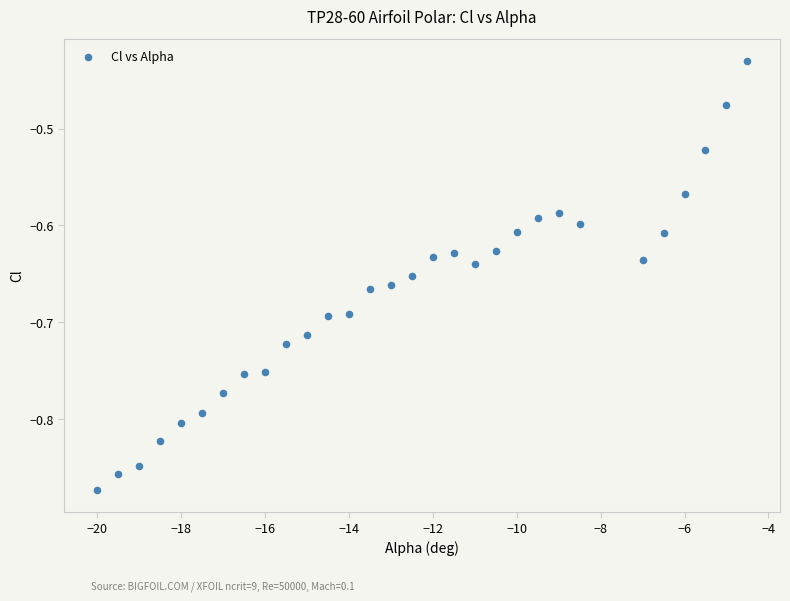

What is the range of Y values (max minus min)?

0.4